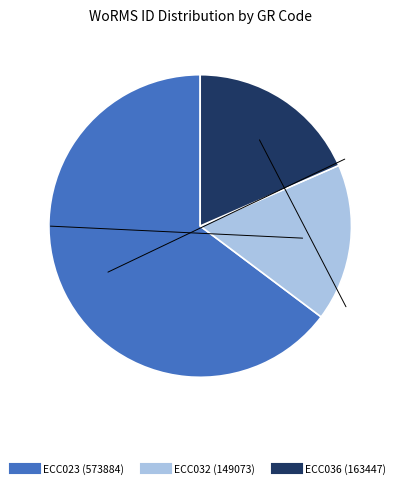

How many slices are in this pie chart?

3